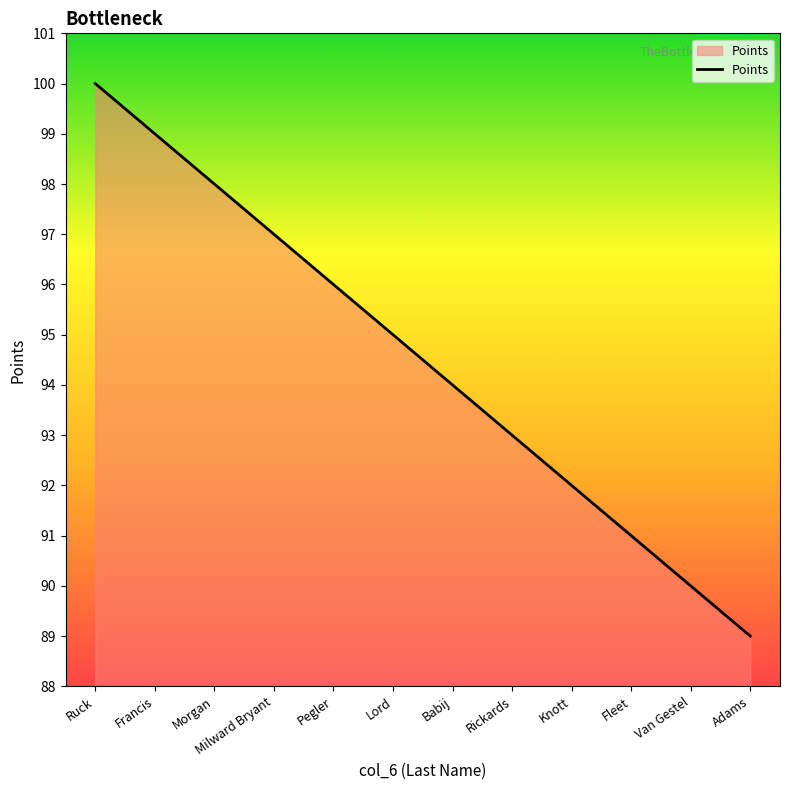

What is the difference between the values at Rickards and Ruck?

7